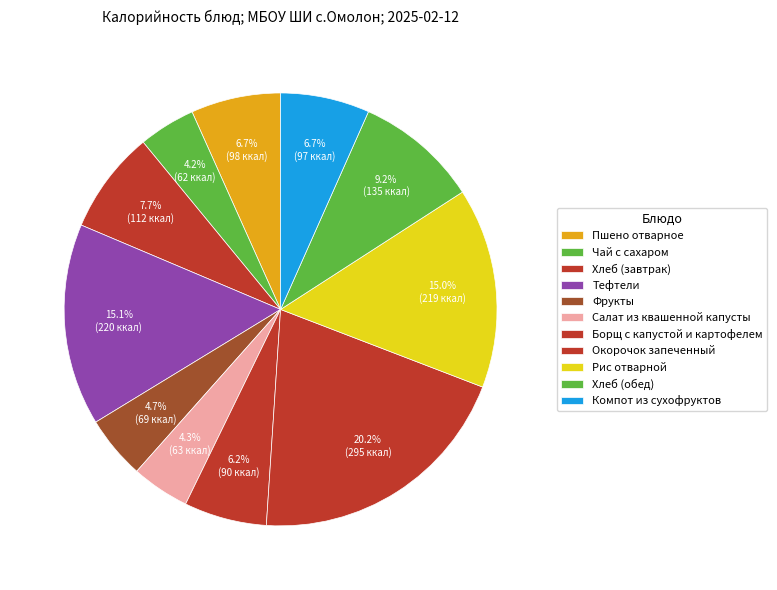

Which category has the biggest portion of the pie?

Окорочок запеченный